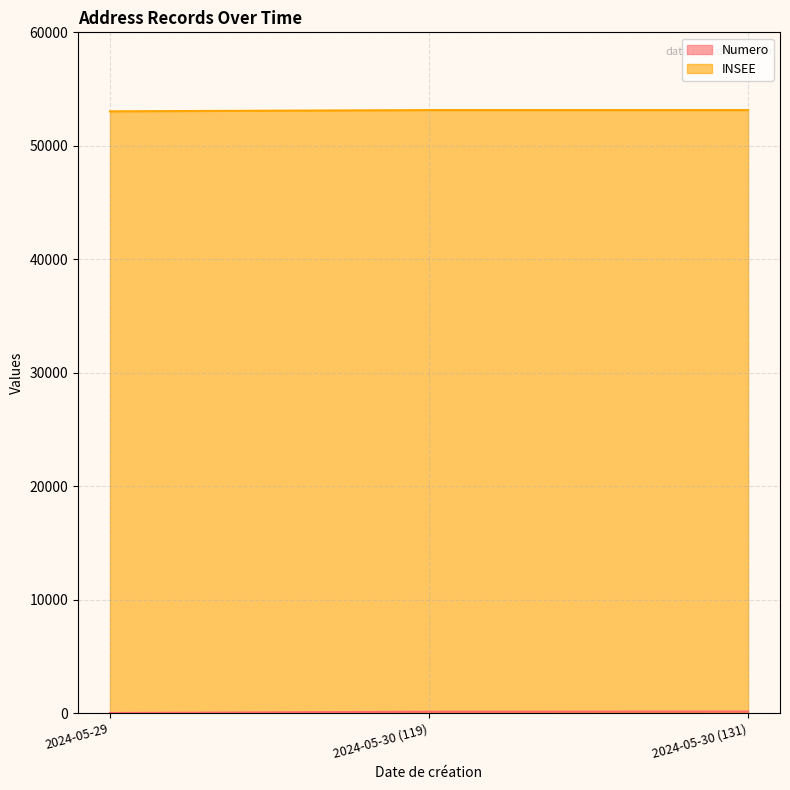

Between 2024-05-29 and 2024-05-30 (119), which is larger?

2024-05-30 (119)